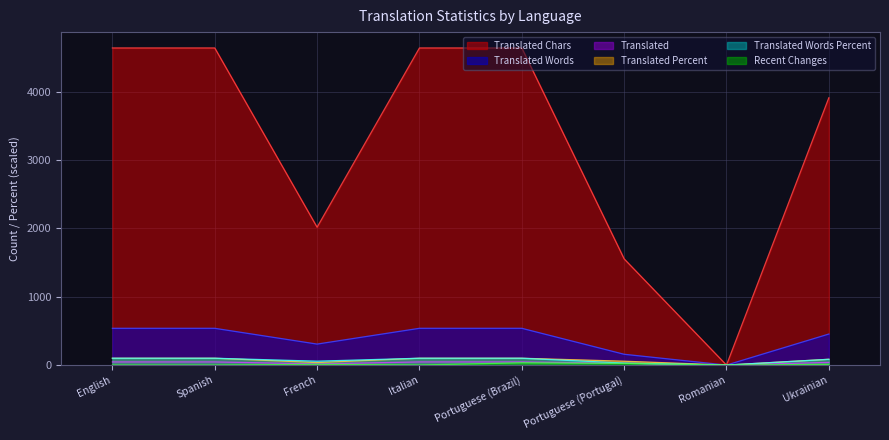

How many values in the translated_words series are below 538?

4